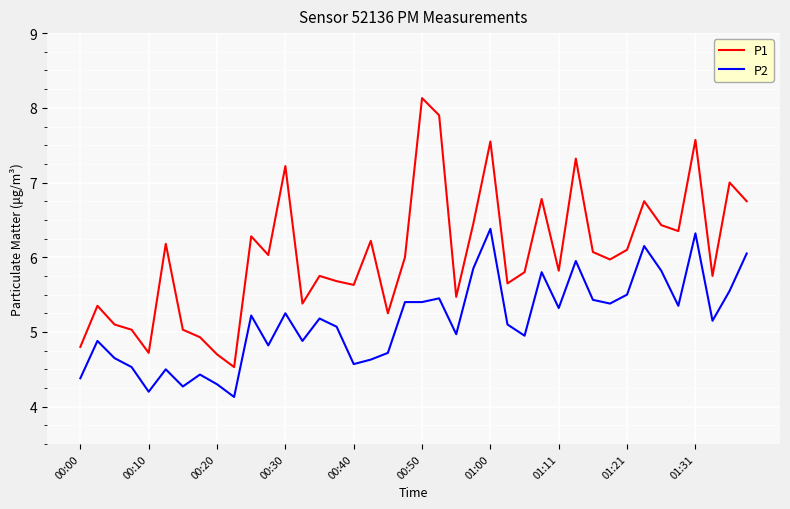

Is this an area chart (filled region under the line)?

No